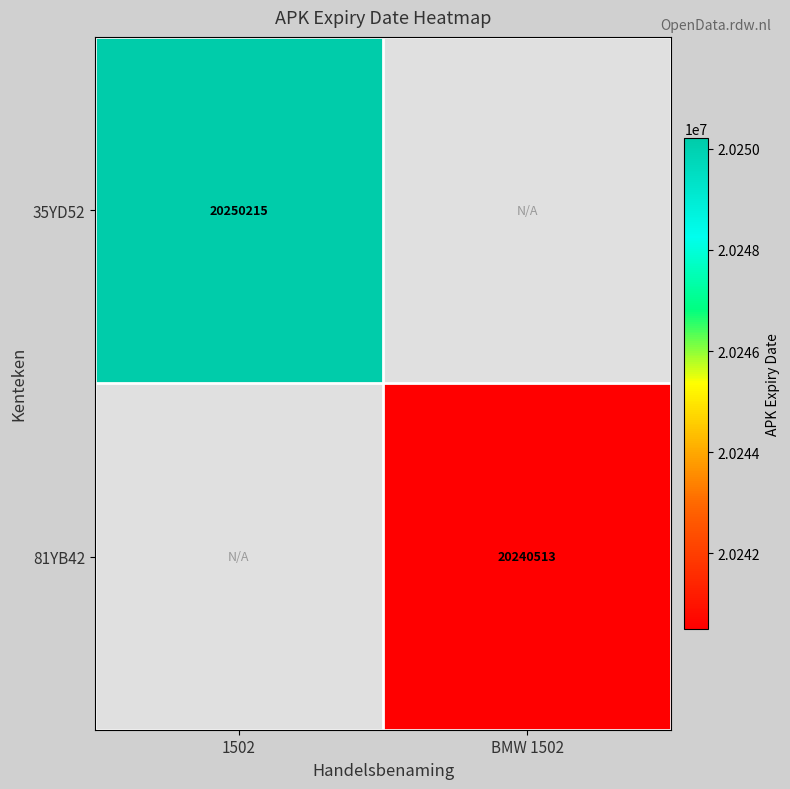

Which category has the lowest value across all series?

BMW 1502